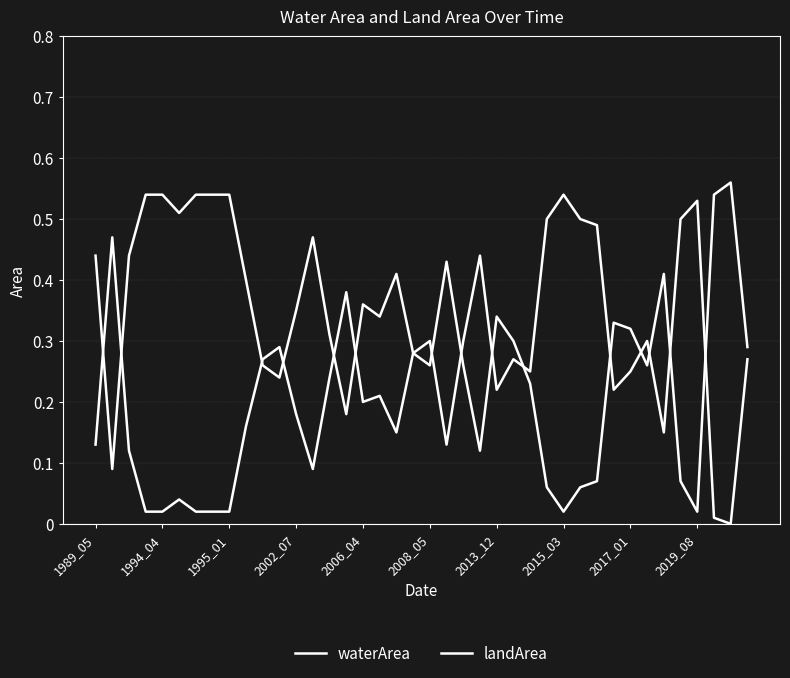

Does the chart have visible grid lines?

Yes